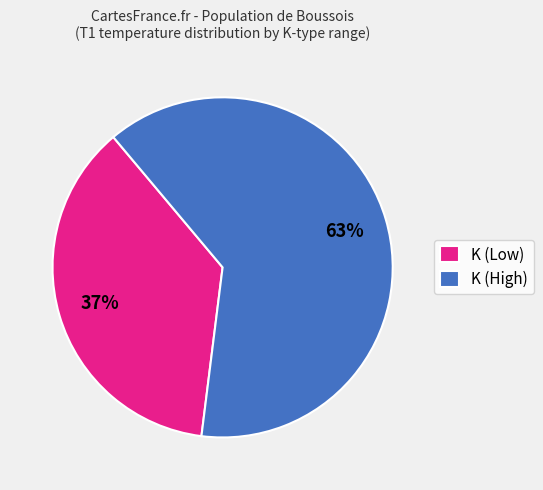

What is the largest slice in the pie chart?

K (High)